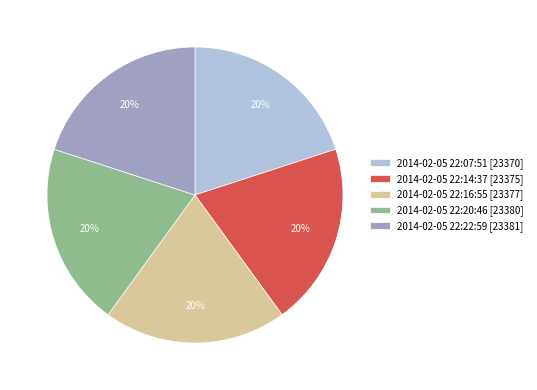

Is there any slice that represents more than half of the pie?

No